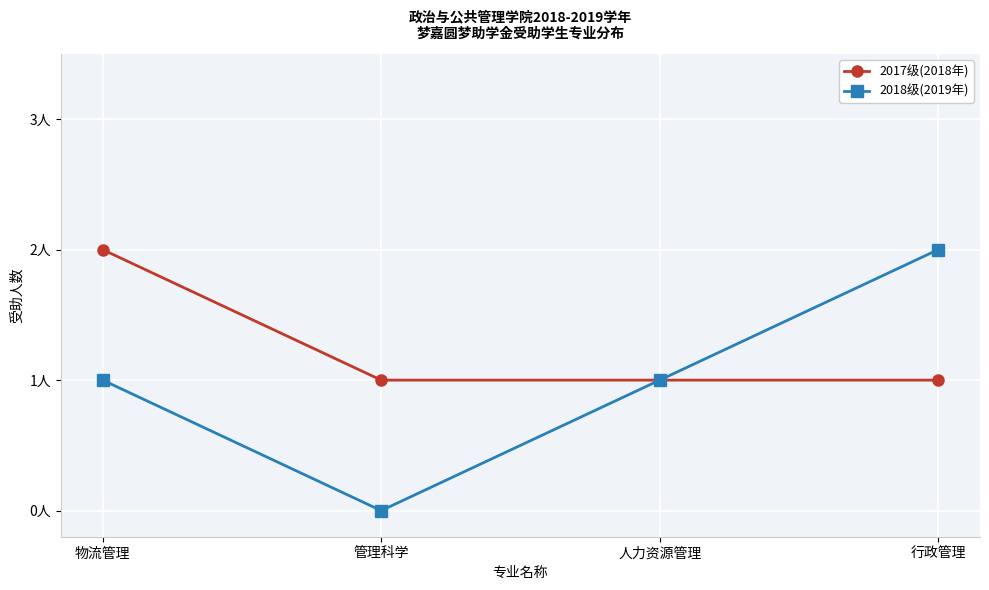

Is this an area chart (filled region under the line)?

No